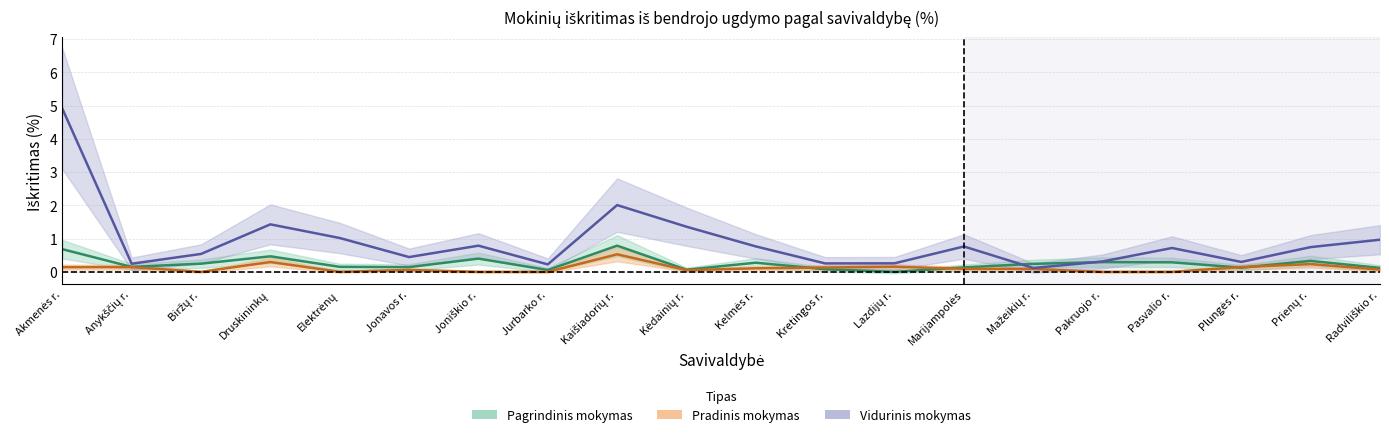

What is the value of the Vidurinis (iškritimas %) point at the 15th from the left?

0.1